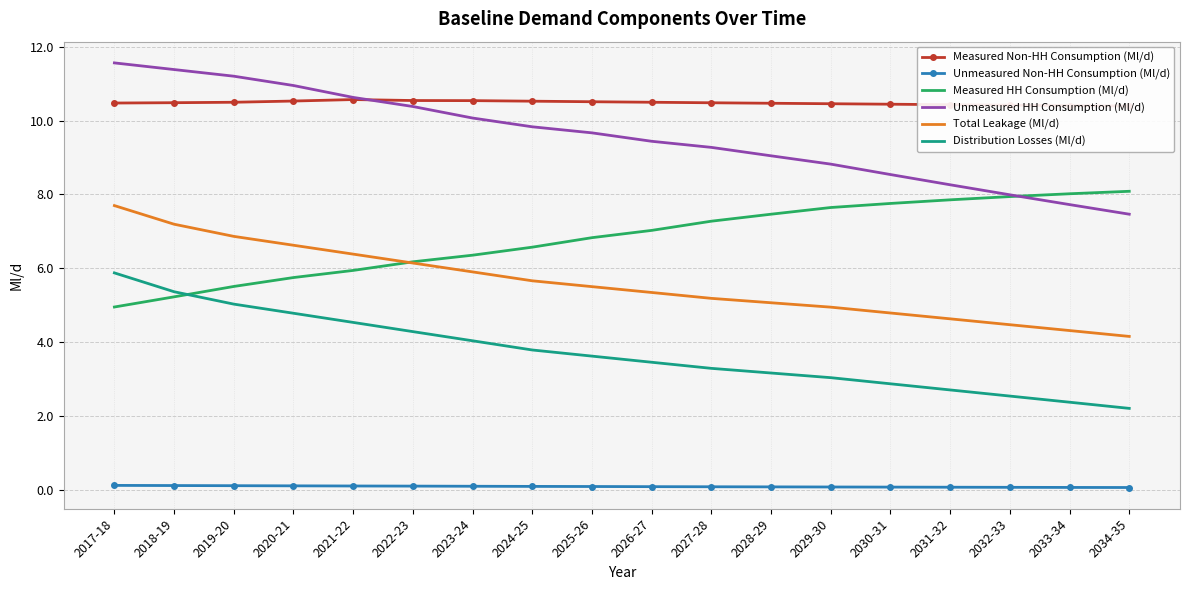

Is it true that Unmeasured Non-HH Consumption (Ml/d) equals 0.1 at 2028-29?

False